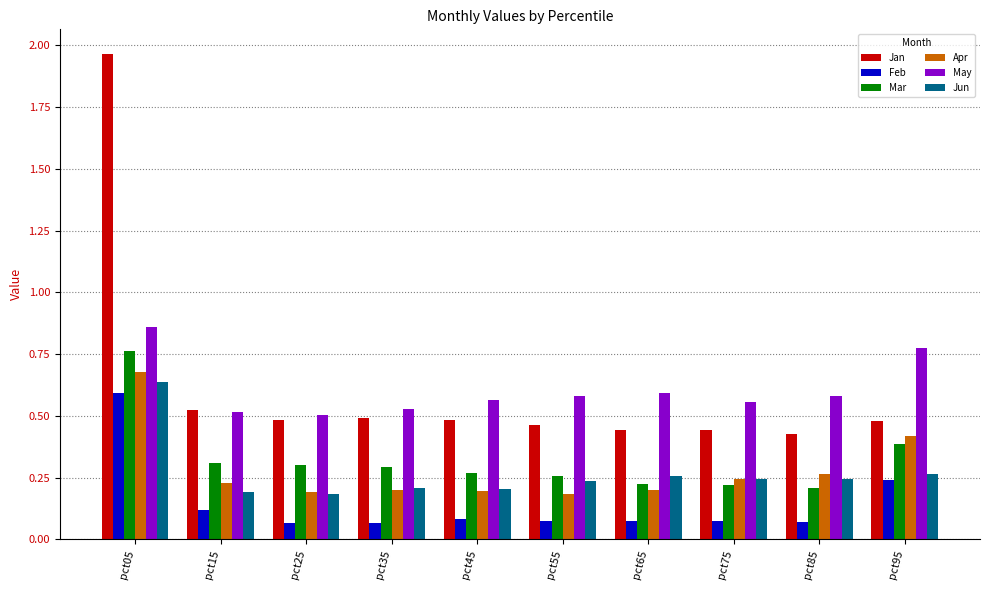

At pct55, list the series in order from largest to smallest.

May, Jan, Mar, Jun, Apr, Feb